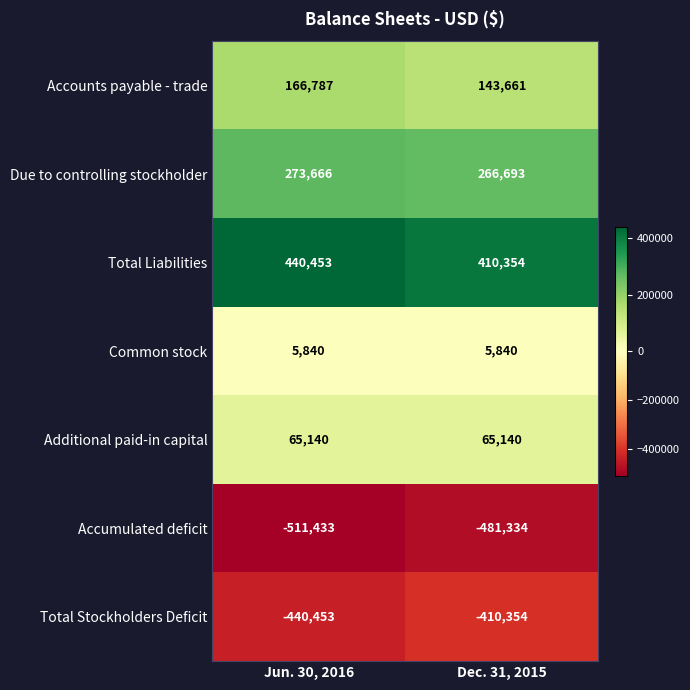

True or false: Additional paid-in capital has a value of 113733 at Dec. 31, 2015.

False